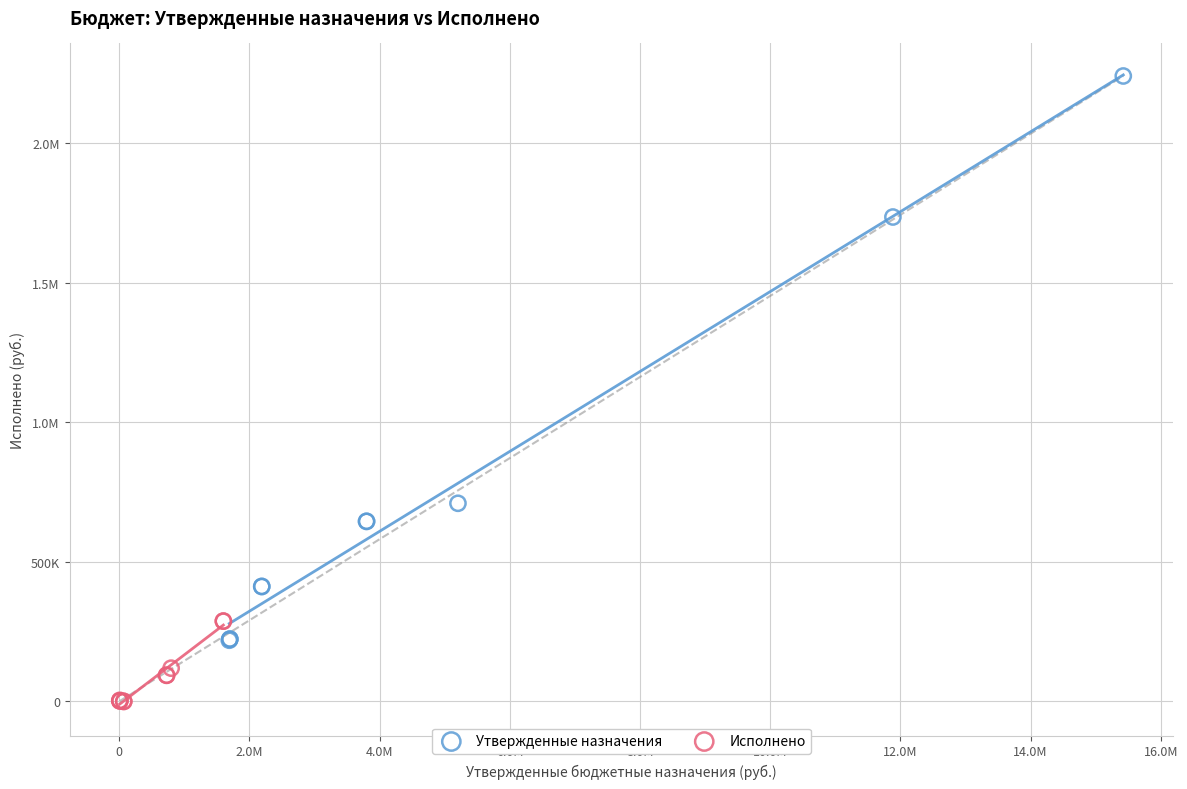

What are all the series names shown in the legend?

Утвержденные назначения, Исполнено